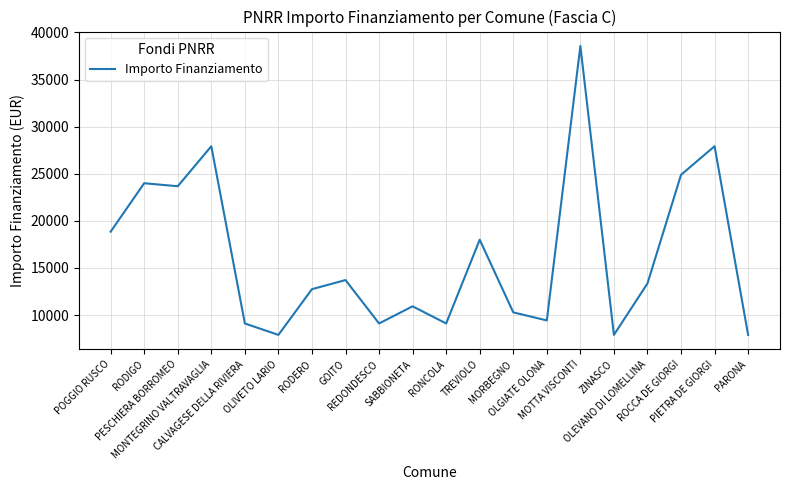

Where does the data first go above 13354?

POGGIO RUSCO